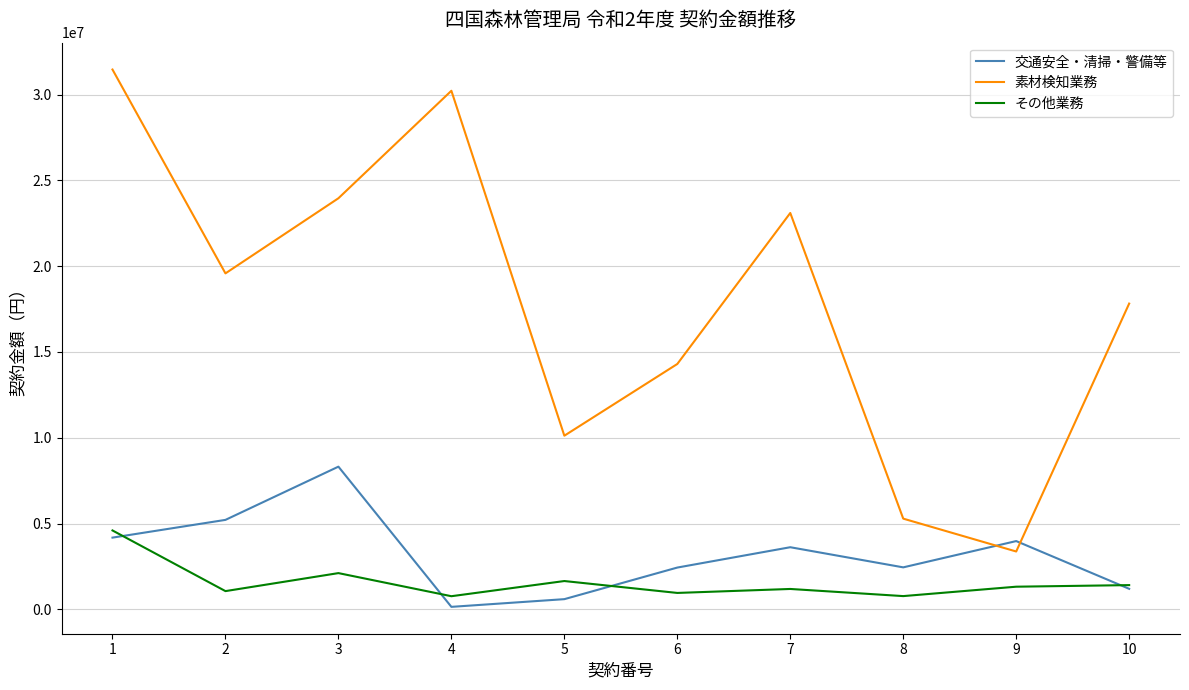

Read the その他業務 value at 10.

1412400